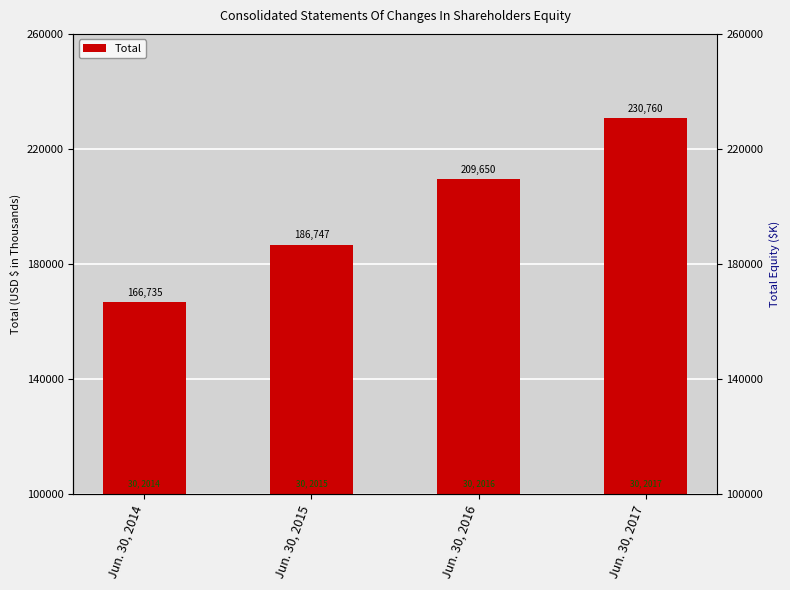

Which label corresponds to the smallest value in the chart?

Jun. 30, 2014